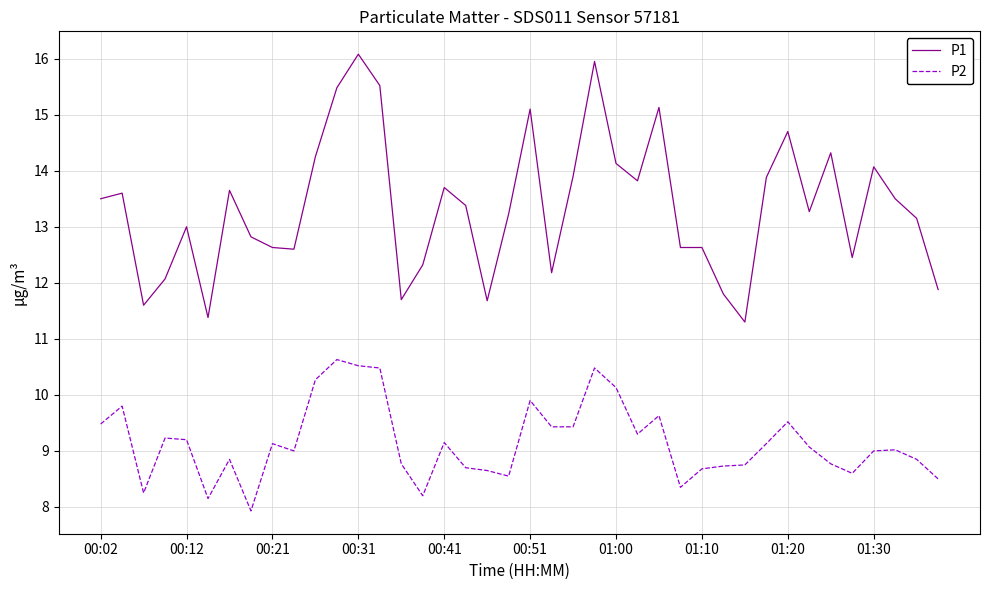

What is the sum of all P1 values?

534.0